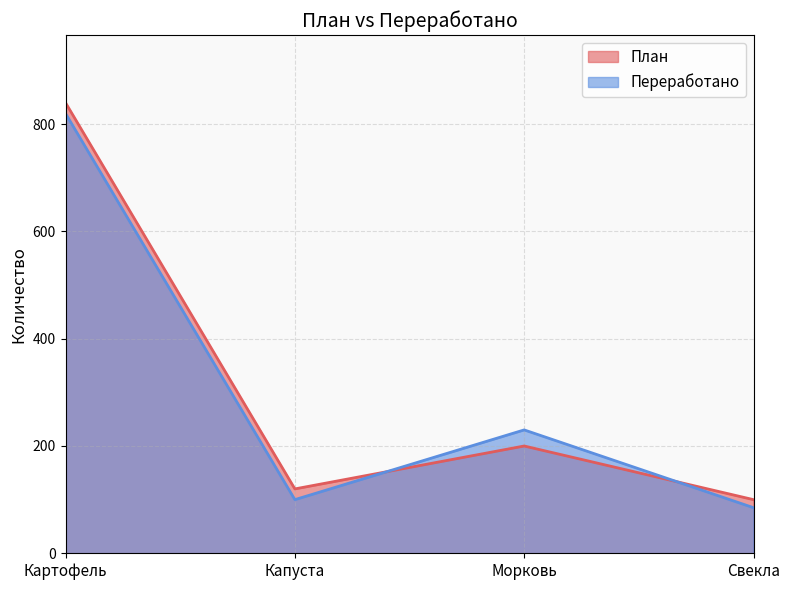

Count the number of categories in the chart.

4